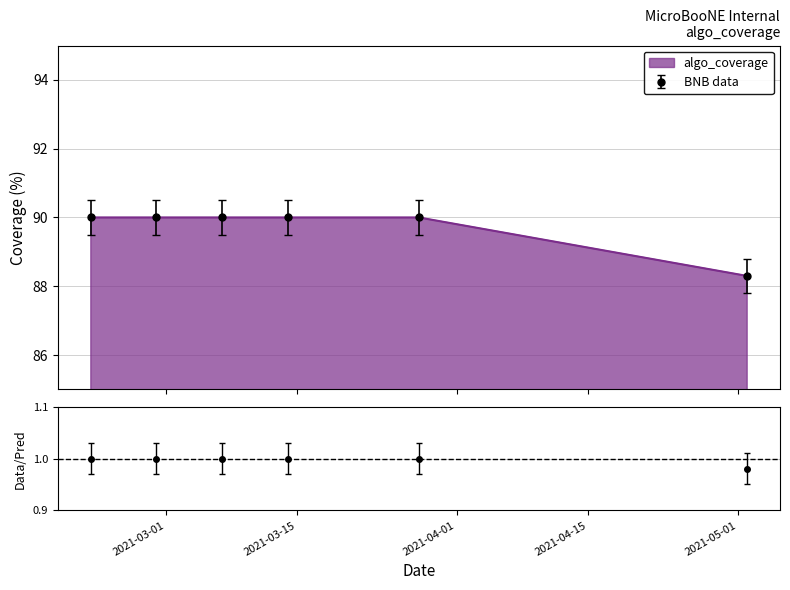

List the labels in order of value, largest first.

2021-02-21, 2021-02-28, 2021-03-07, 2021-03-14, 2021-03-28, 2021-05-02